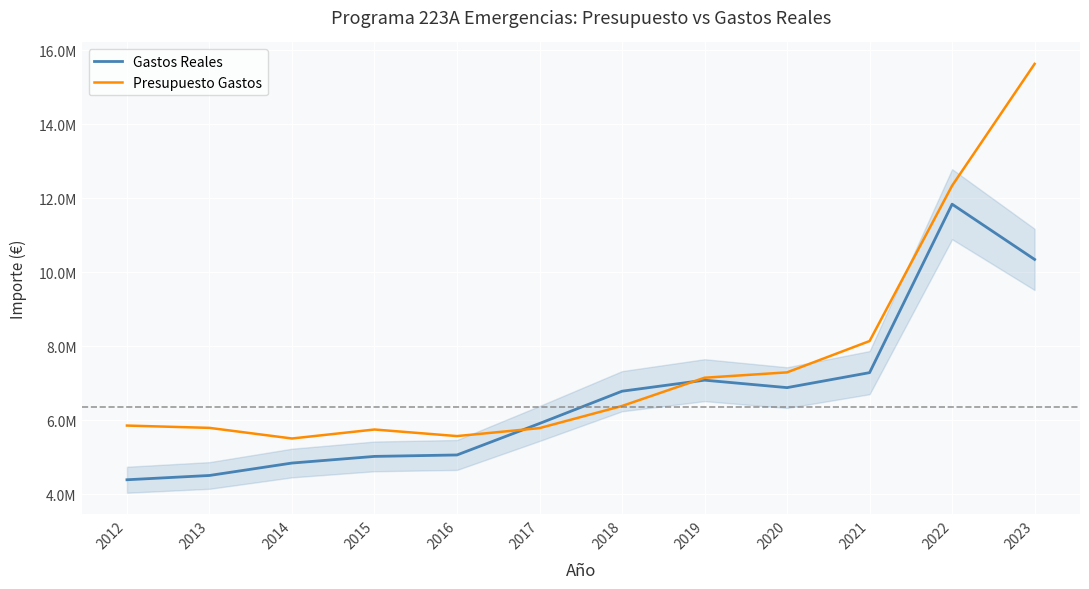

Does the chart have visible grid lines?

Yes